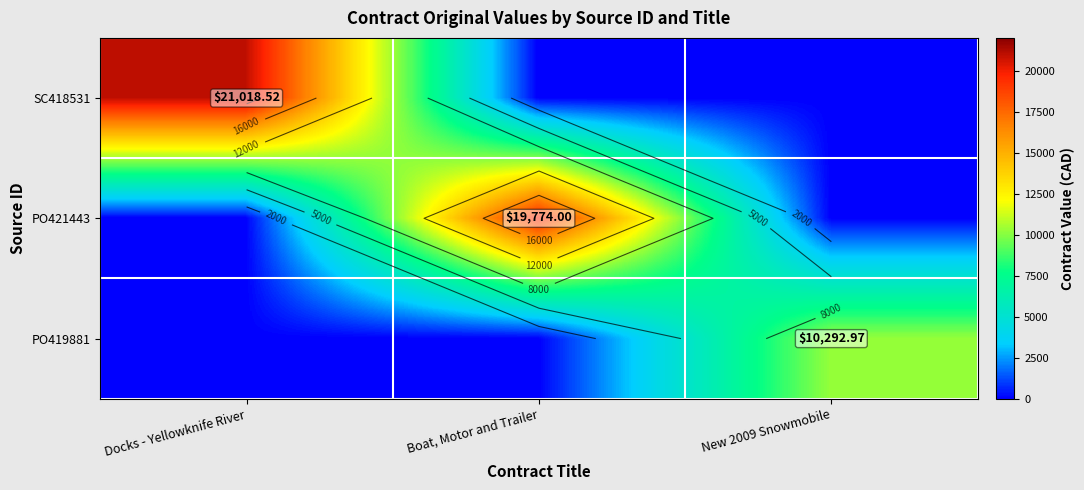

Which label corresponds to the smallest value in the chart?

Boat, Motor and Trailer